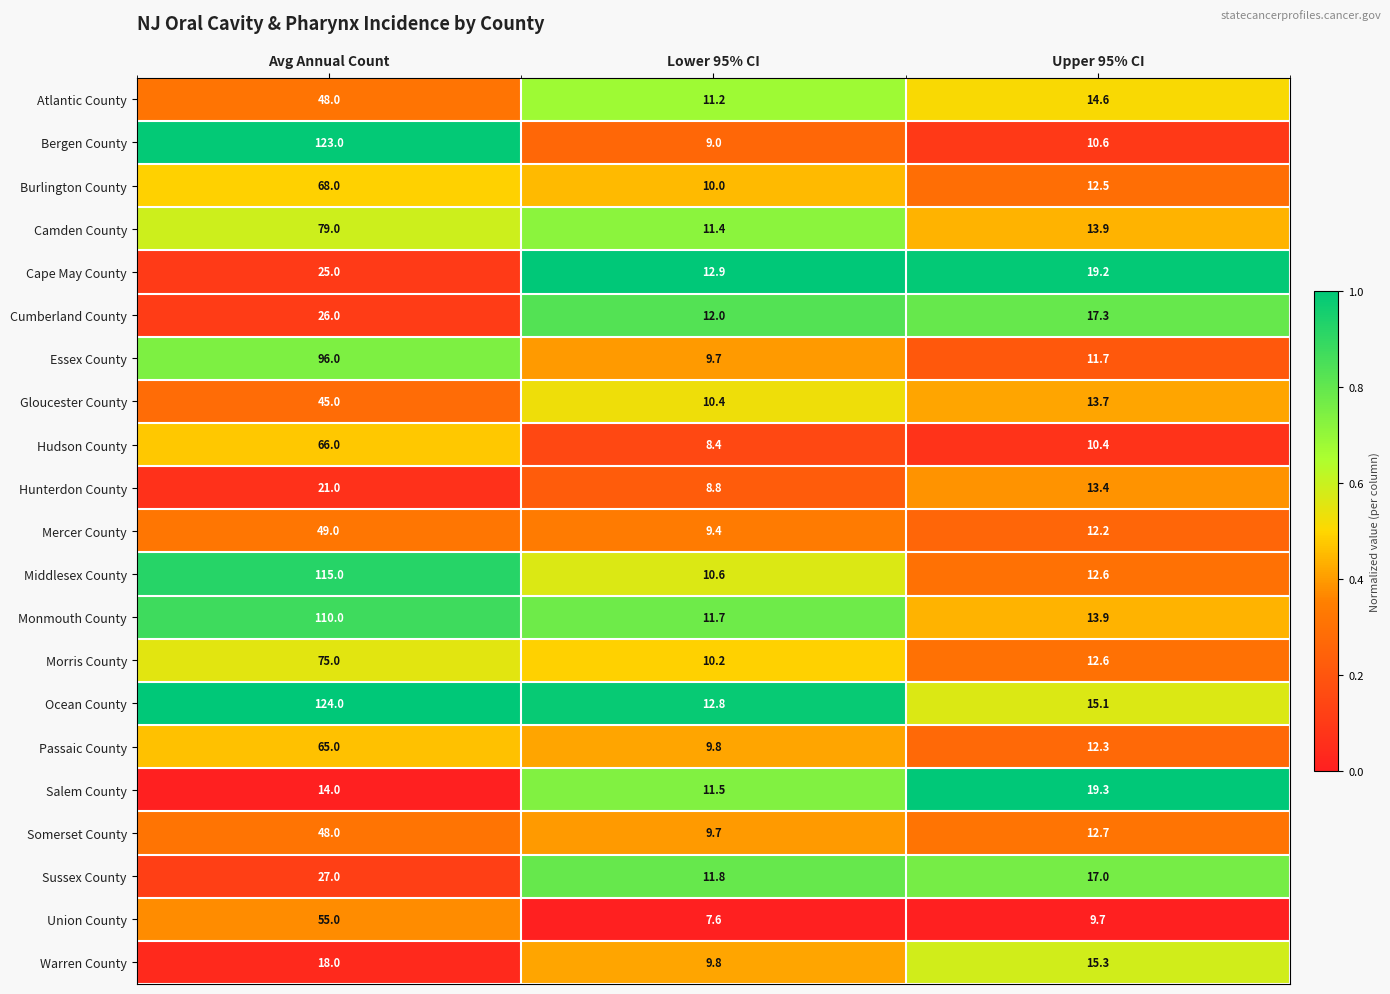

What is the total value across all series at Lower 95% CI?

218.7